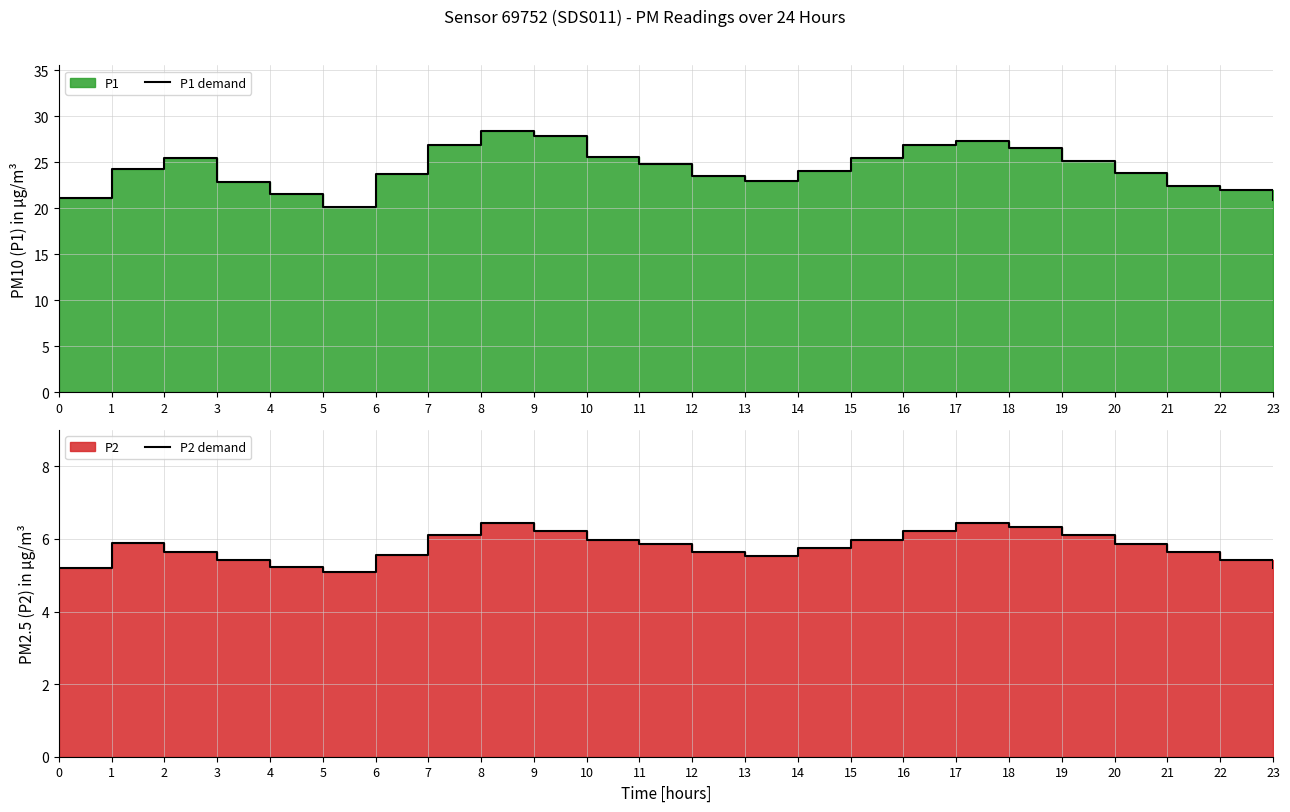

Which category has the lowest value across all series?

5